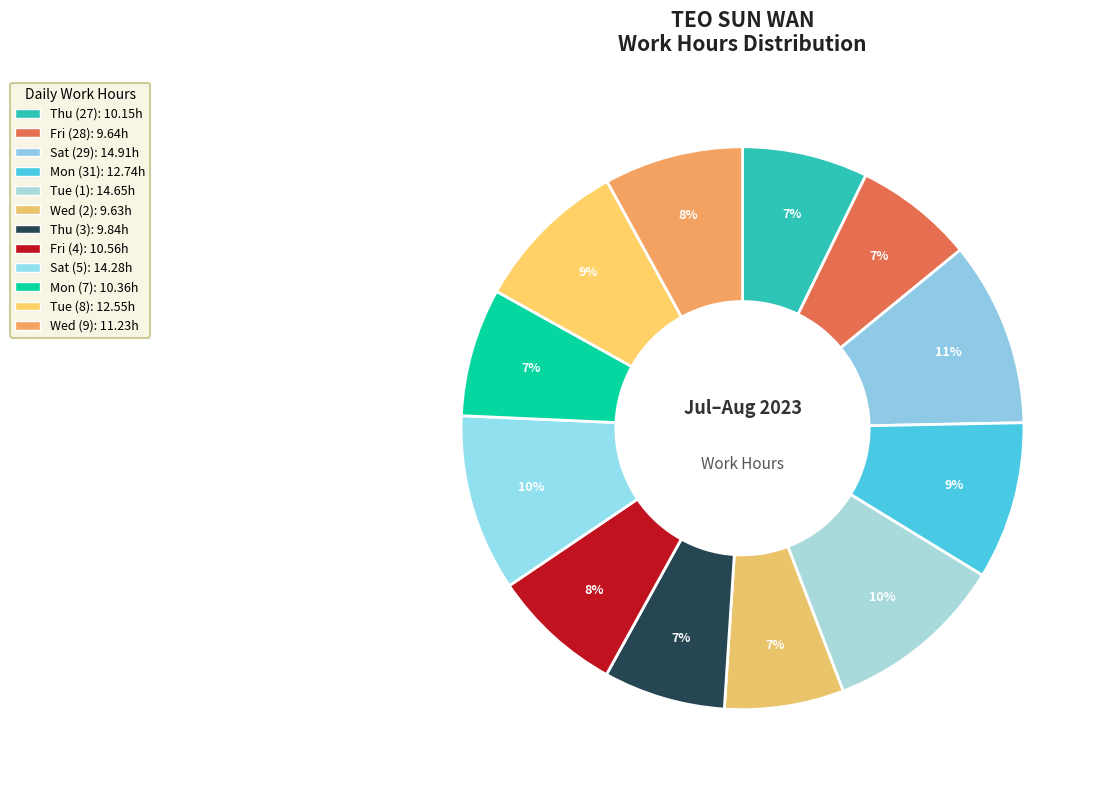

Is there a majority slice in this chart?

No